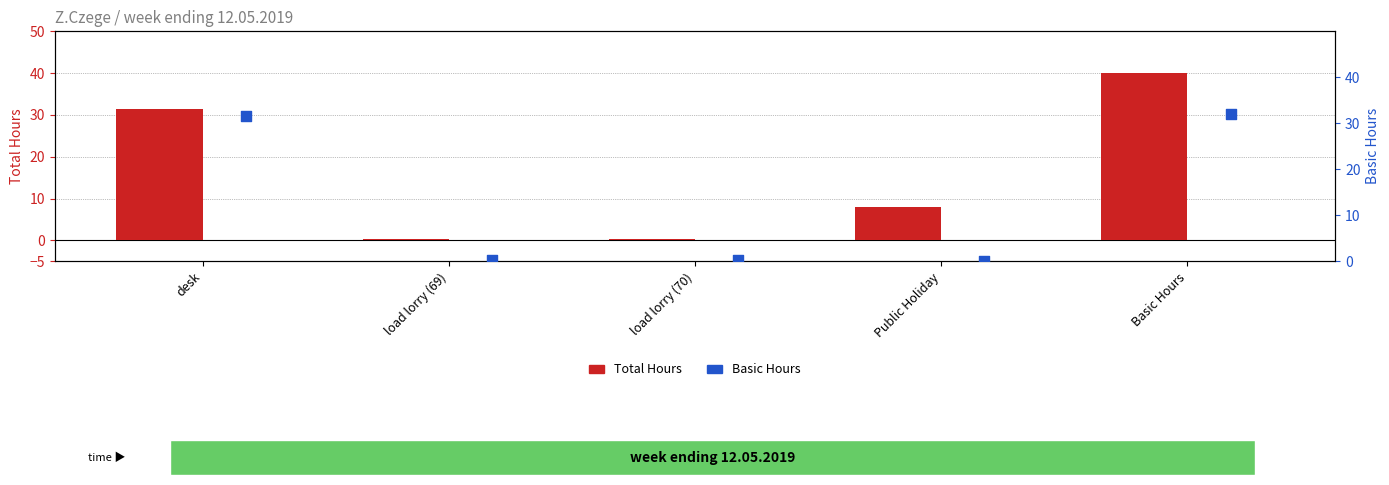

At which category is the sum across all series the highest?

Basic Hours